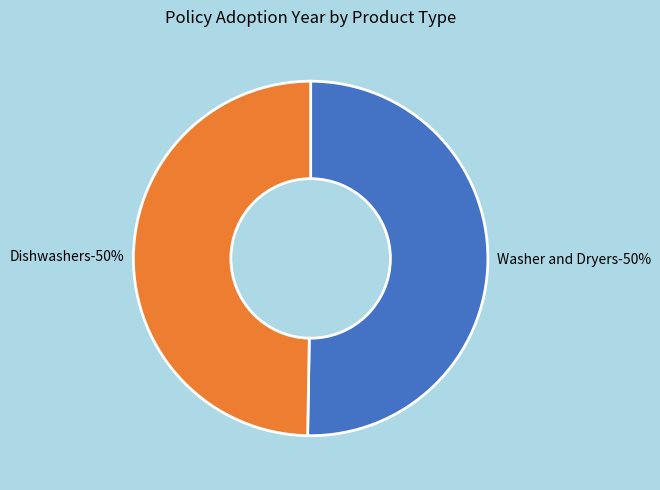

To the nearest percent, what percentage of the pie is Washer and Dryers / Washing Machines?

50%